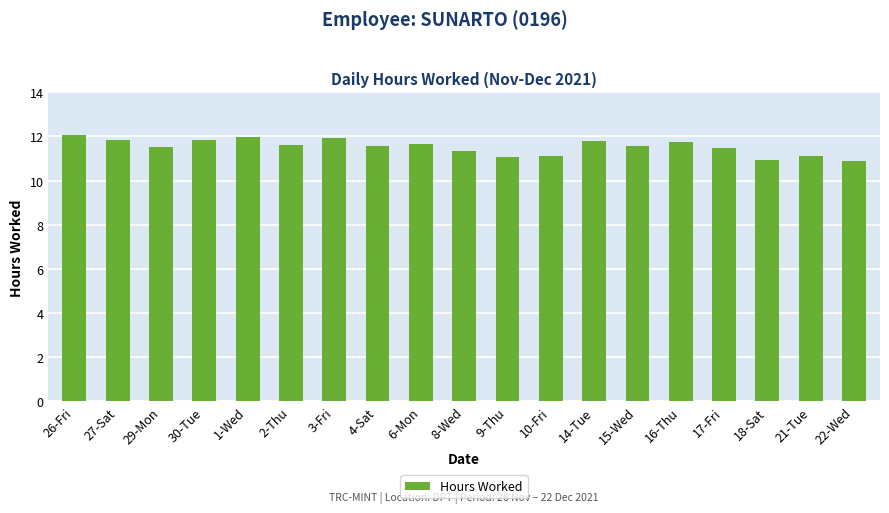

Is it true that the value at 21-Tue is 11.1?

True